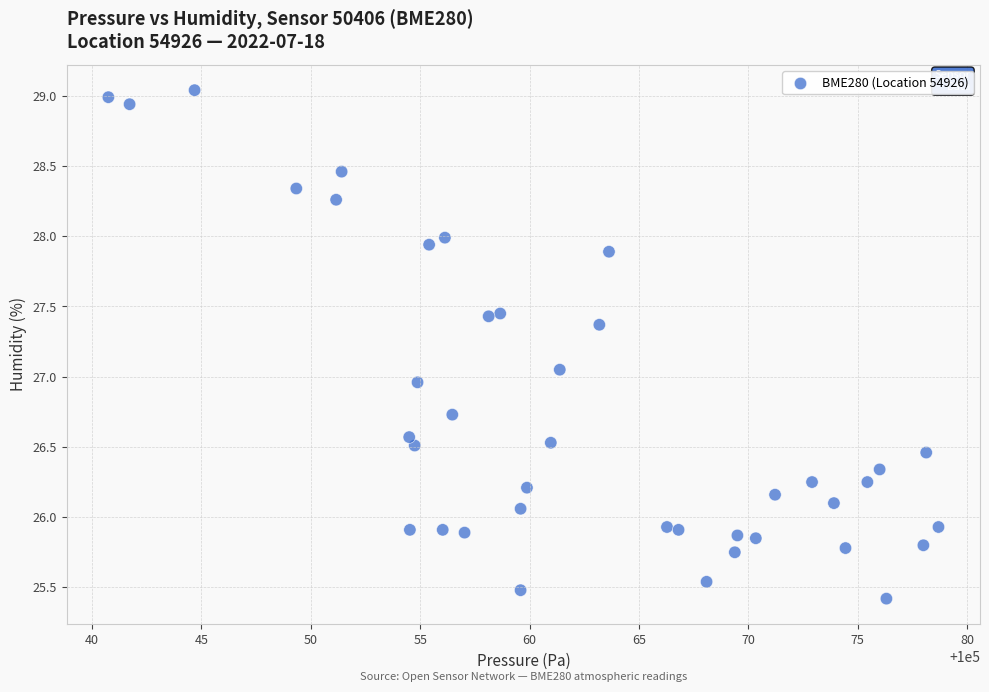

What is the range of Y values (max minus min)?

3.6